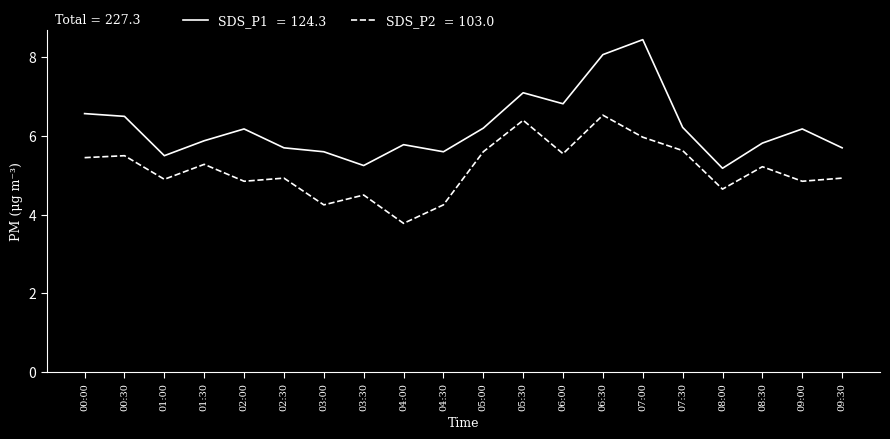

Which category has the highest value across all series?

07:00